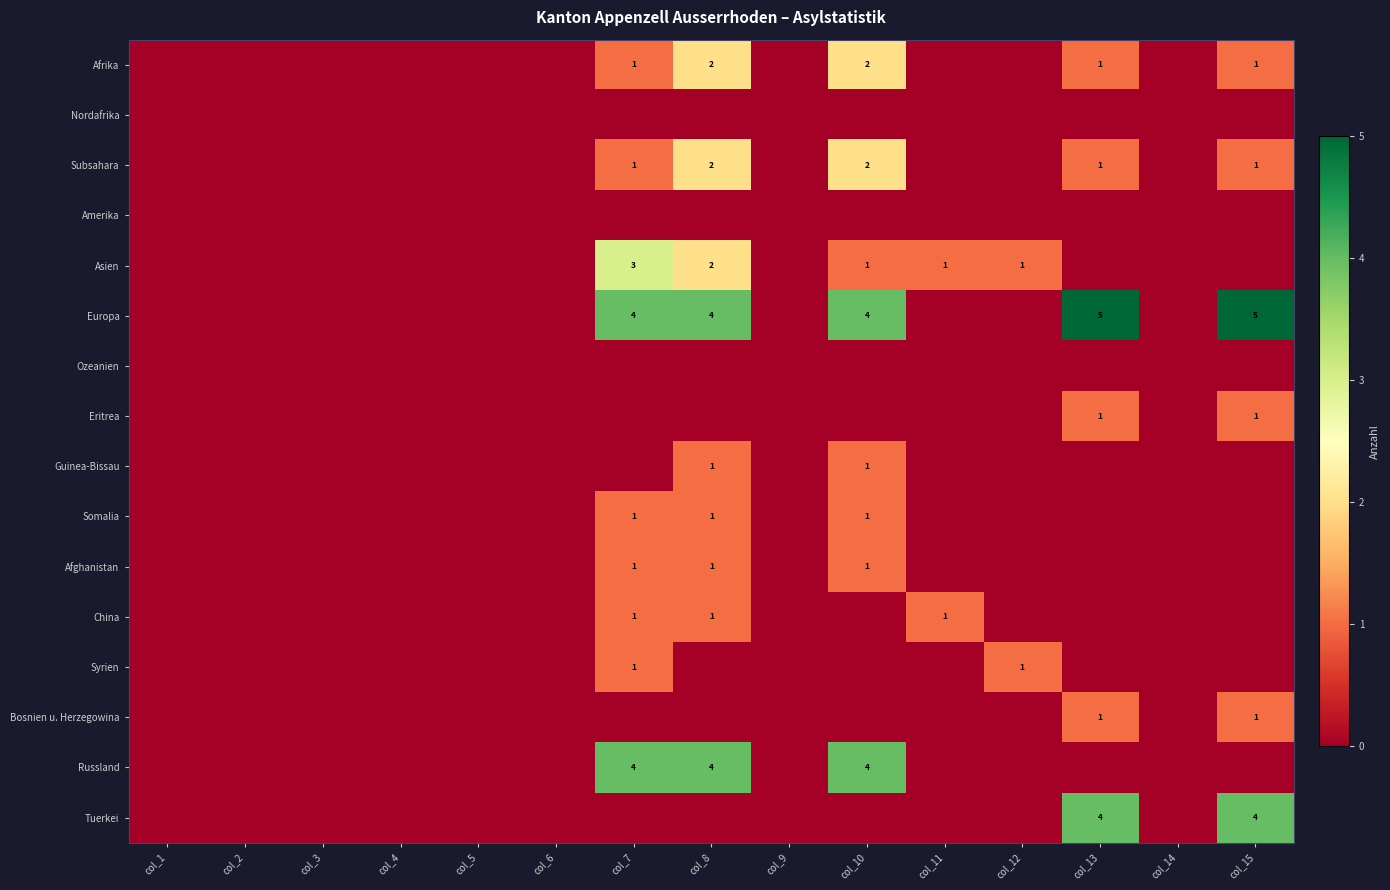

Which category has the lowest value across all series?

col_1